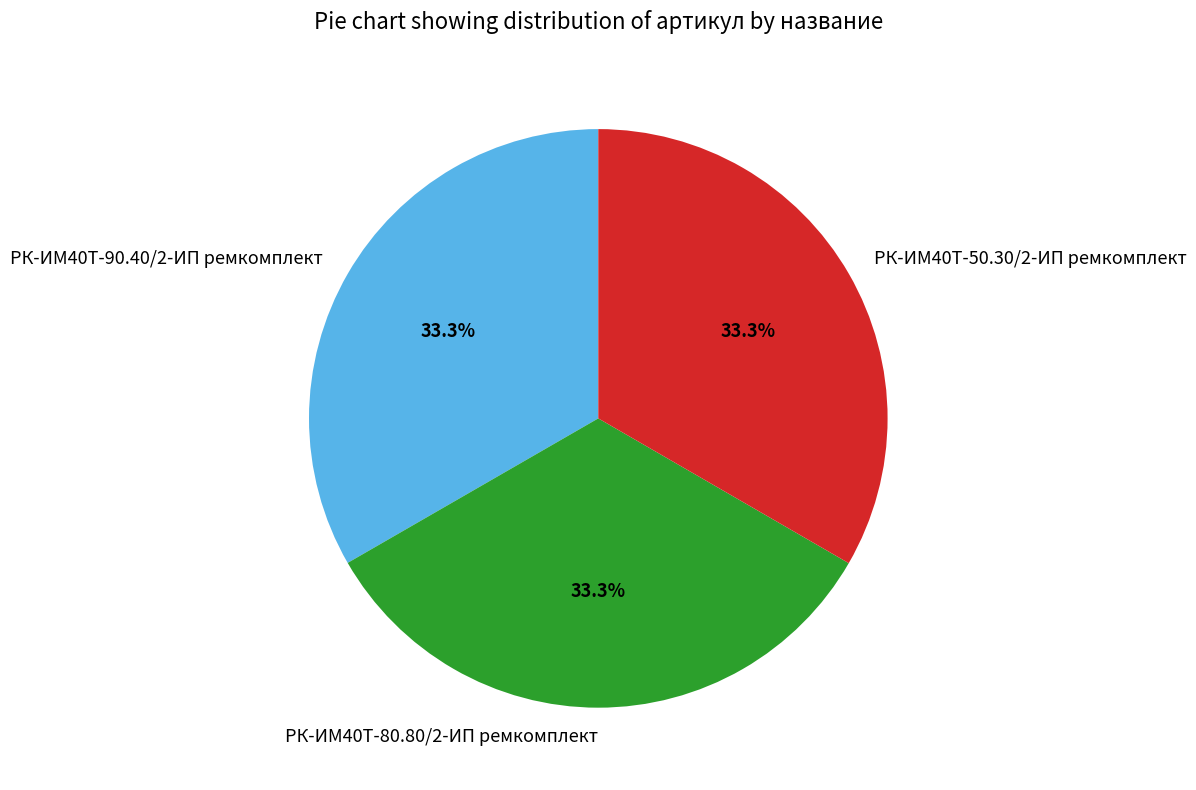

Is there any slice that represents more than half of the pie?

No